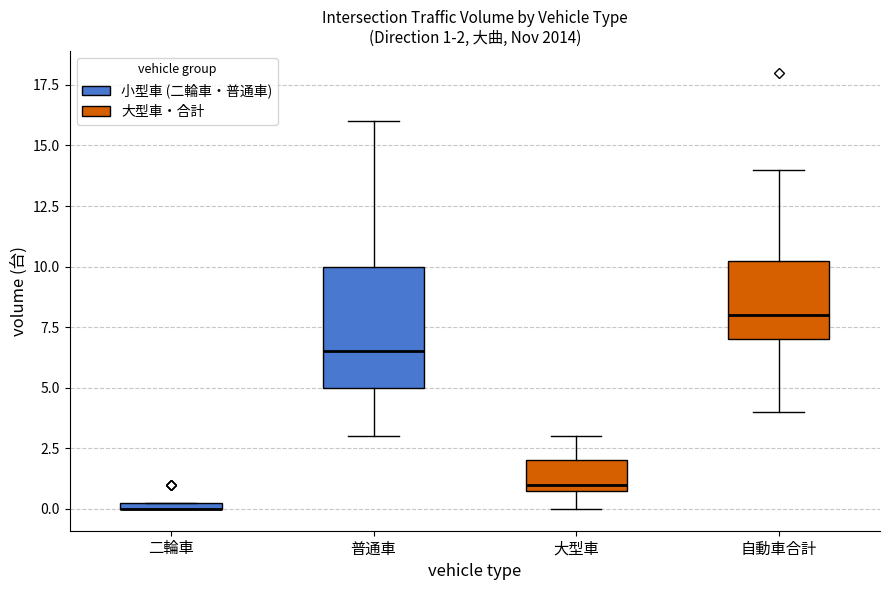

Which box is the tallest, from its lower edge to its upper edge?

普通車